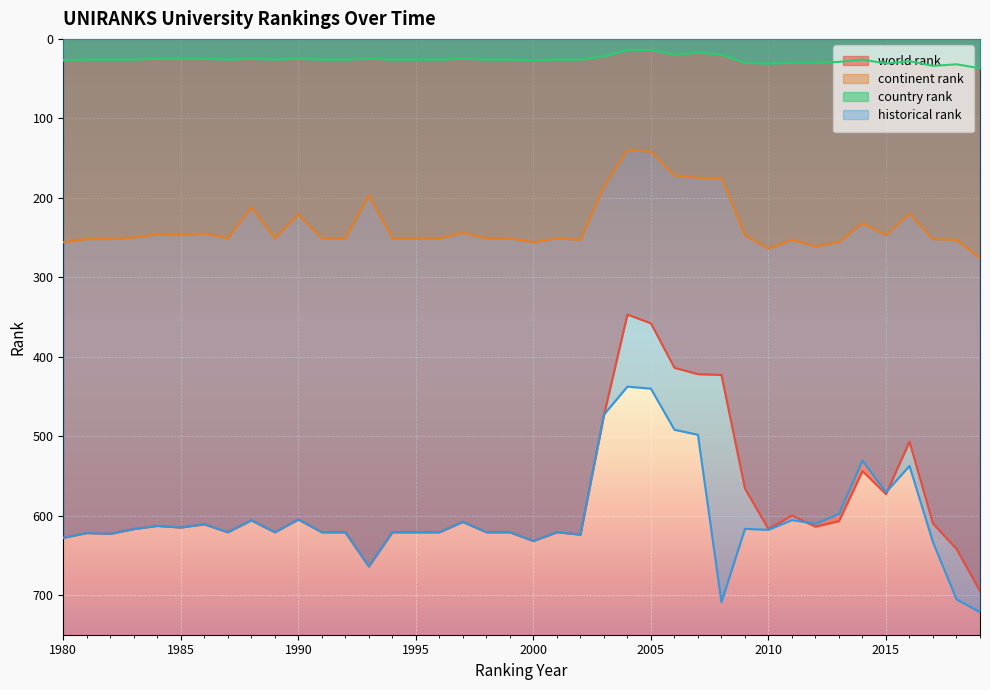

What is the average value of the historical rank series?

601.9